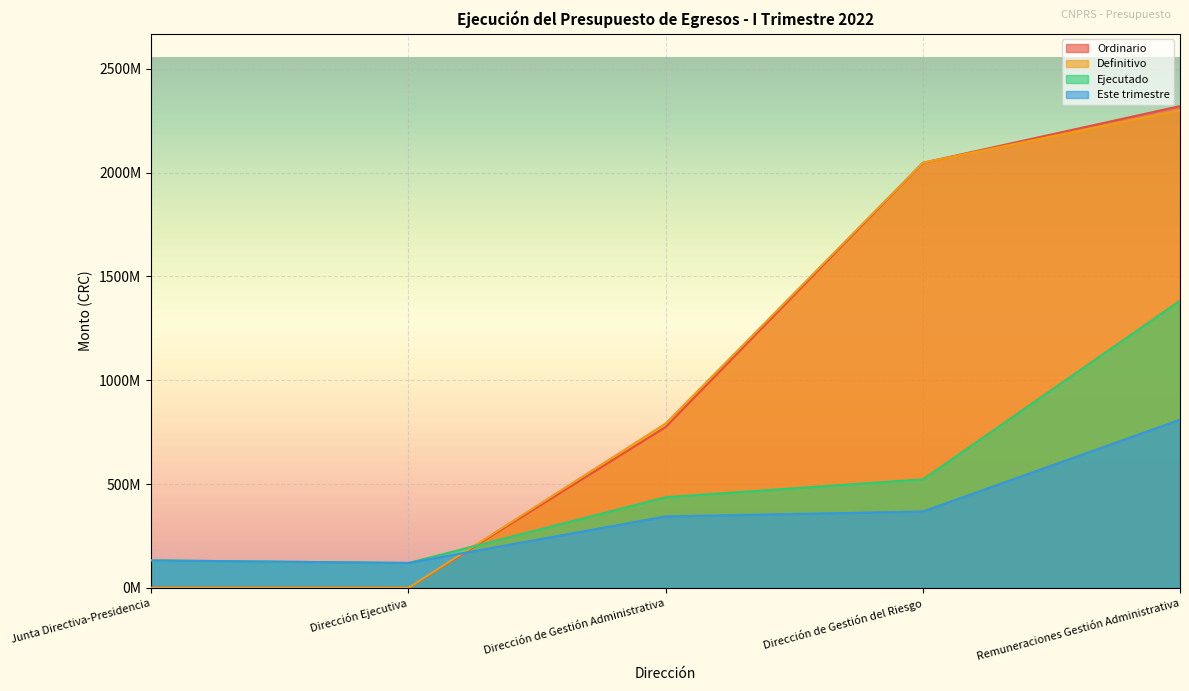

True or false: Definitivo has more than 0 interior local peaks.

False